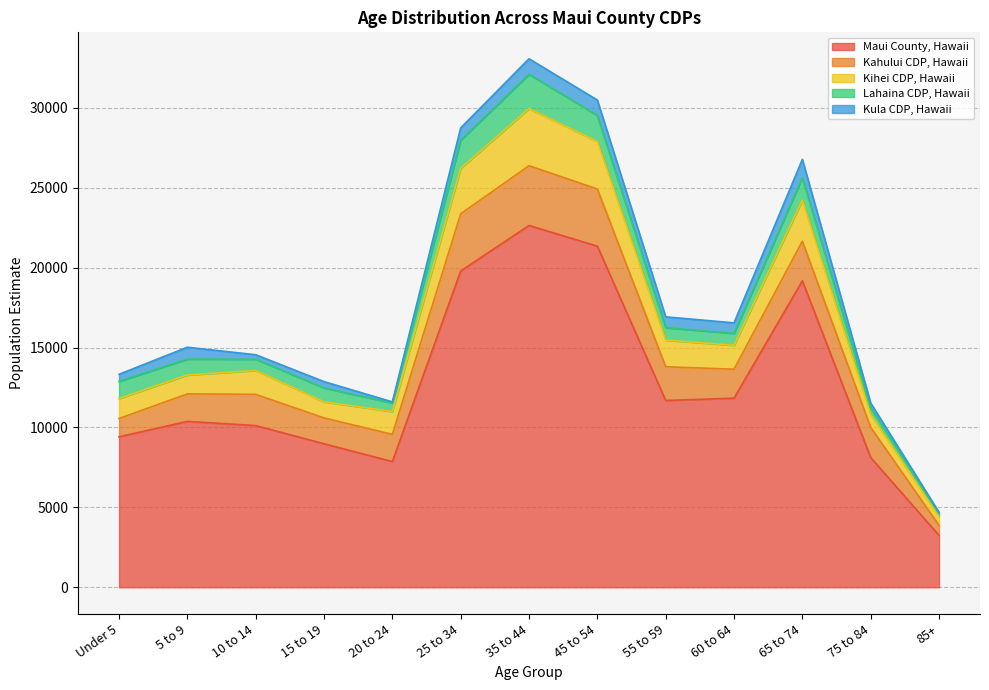

In Kula CDP, Hawaii, how many points are lower than both neighbors (excluding endpoints)?

3